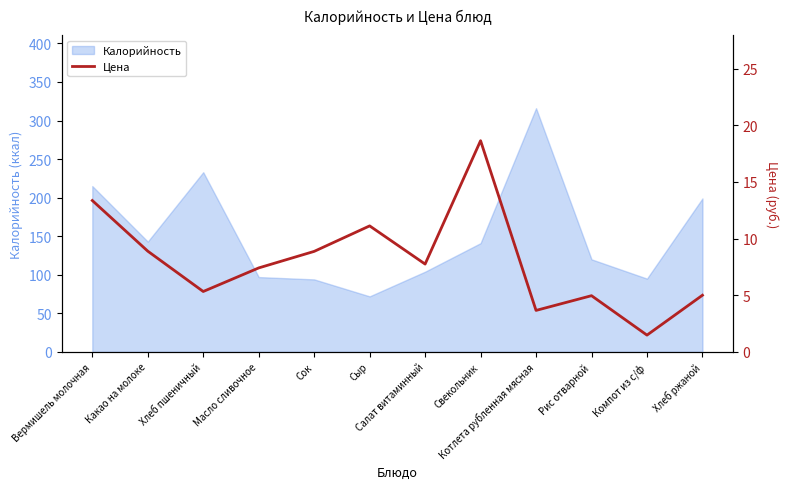

What position from the right is Котлета рубленная мясная?

4